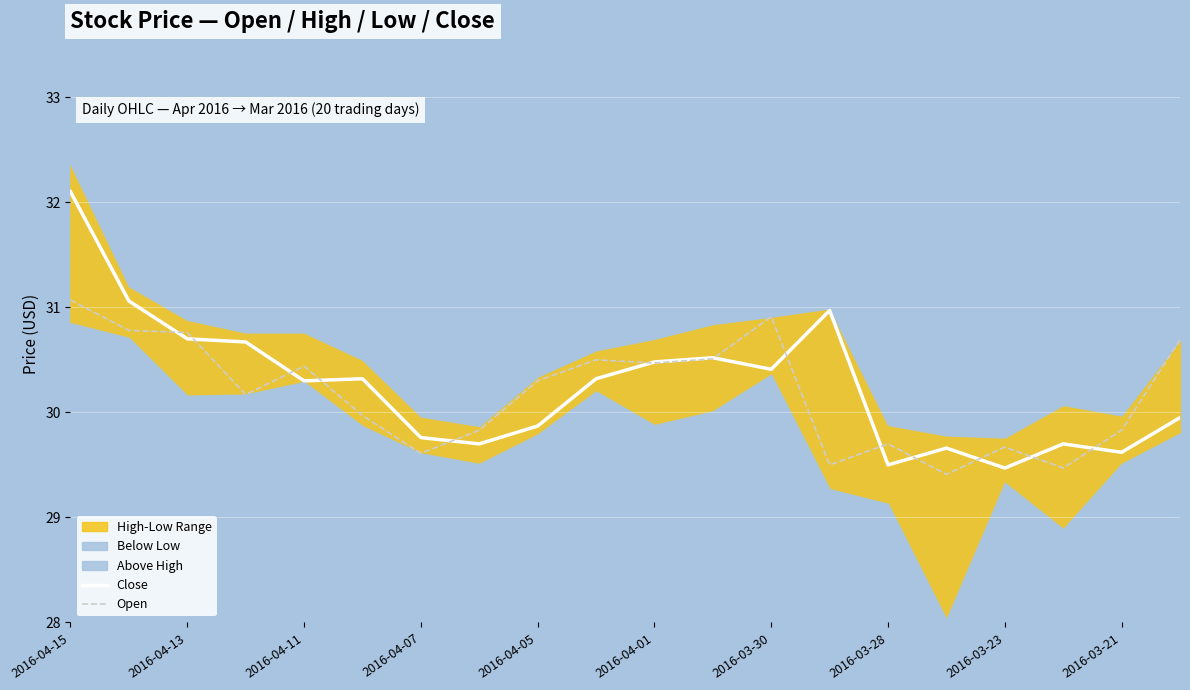

Which category has the highest value in the Open series?

2016-04-15